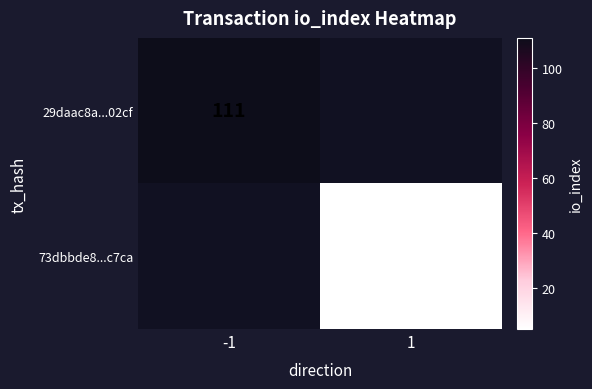

Is it true that 29daac8a...02cf equals 182 at -1?

False